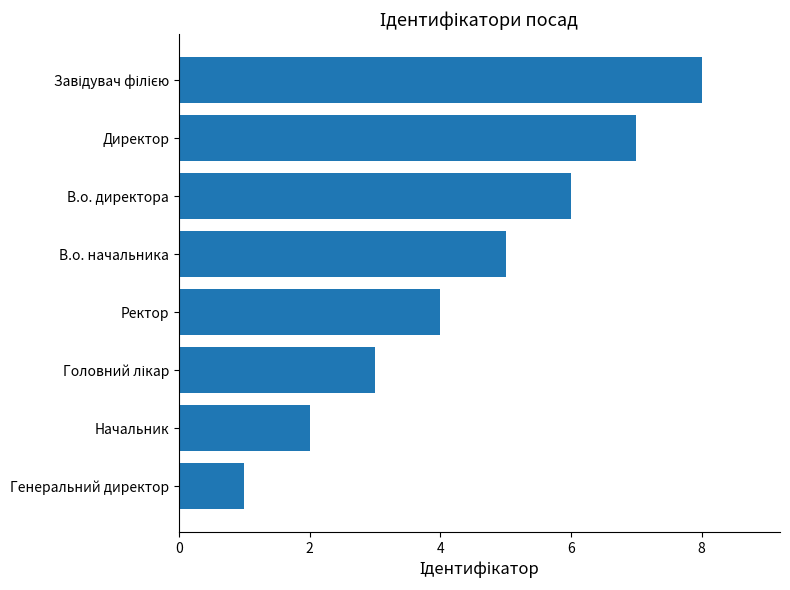

Count the values in the range 3 to 7.

5